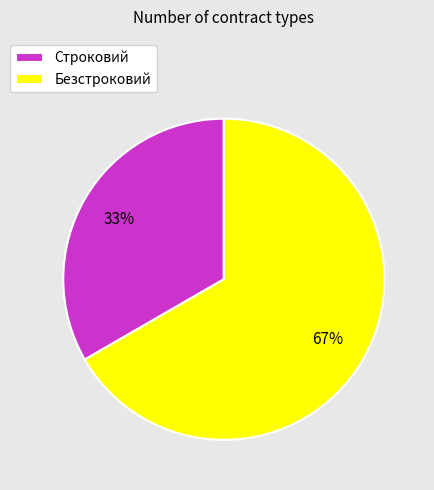

Which slice is the smallest?

Строковий